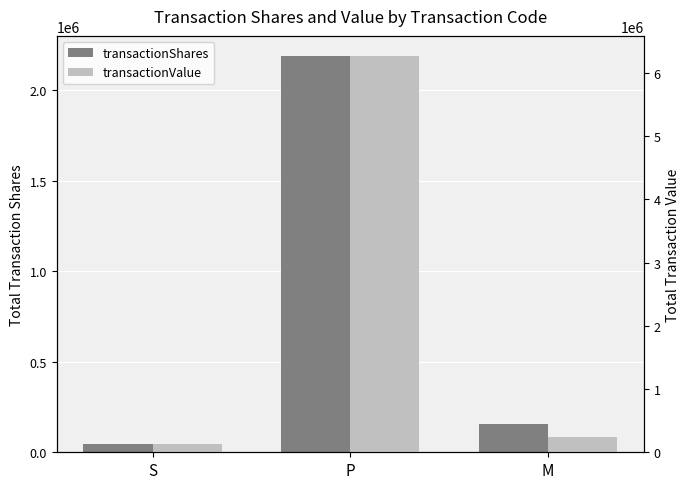

What is the difference between the maximum and minimum values in the transactionValue series?

6138723